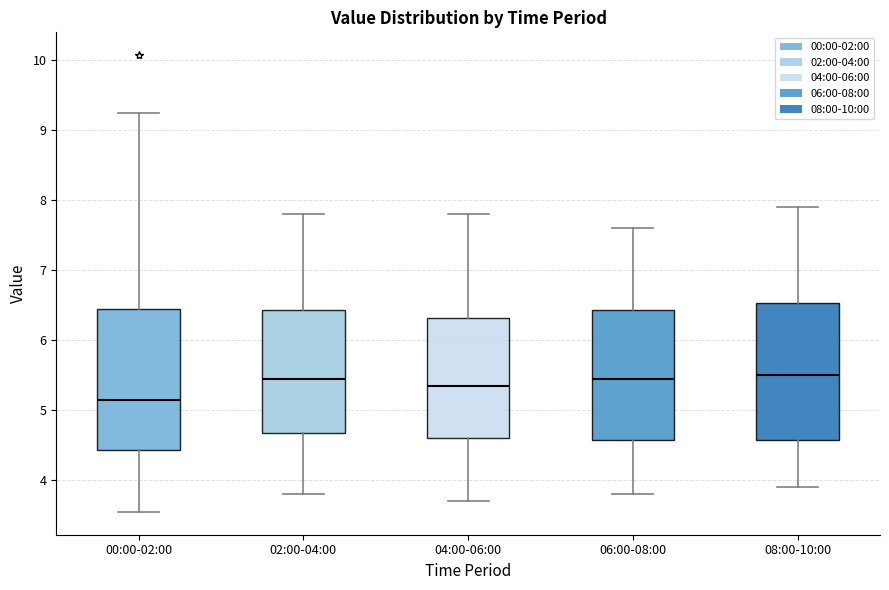

Where is the upper edge of the box for 08:00-10:00 on the y-axis? The values are not printed on the chart, so give them approximately, as read against the axis.

6.5